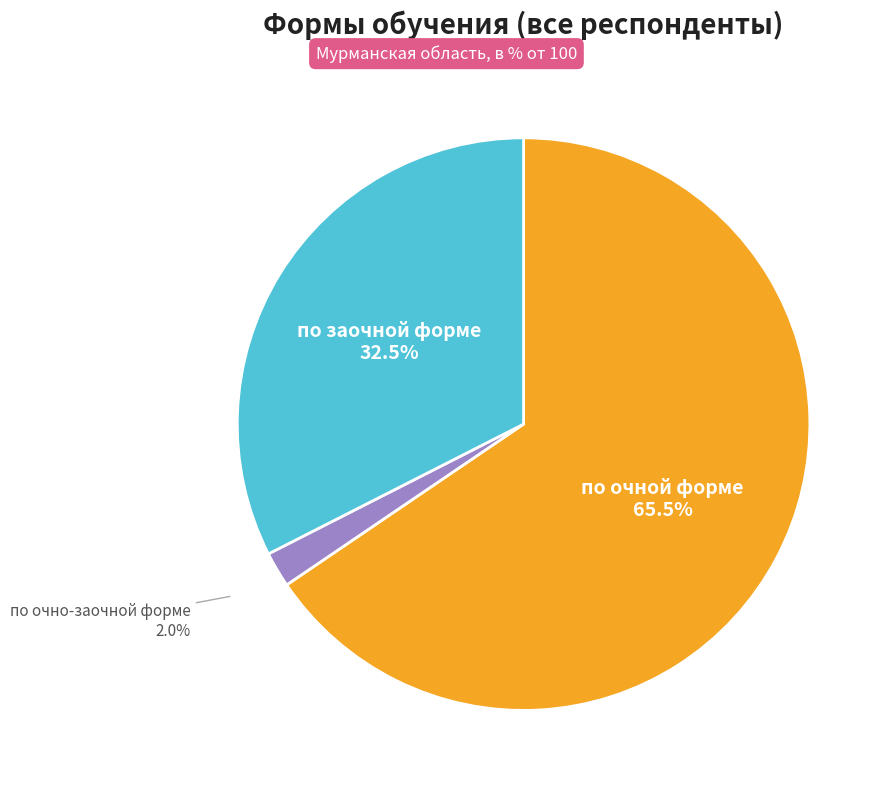

Rank the categories by value from lowest to highest.

по очно-заочной форме, по заочной форме, по очной форме